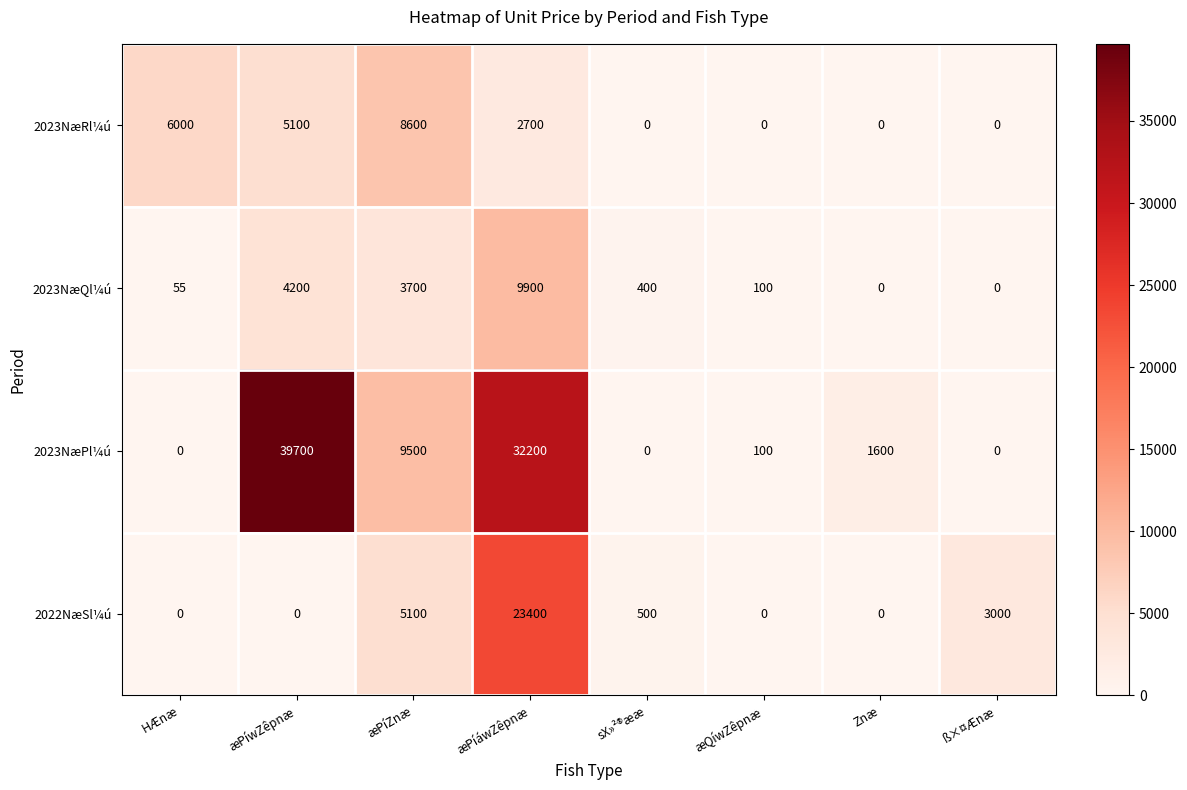

At how many categories does at least one series exceed 5548?

4